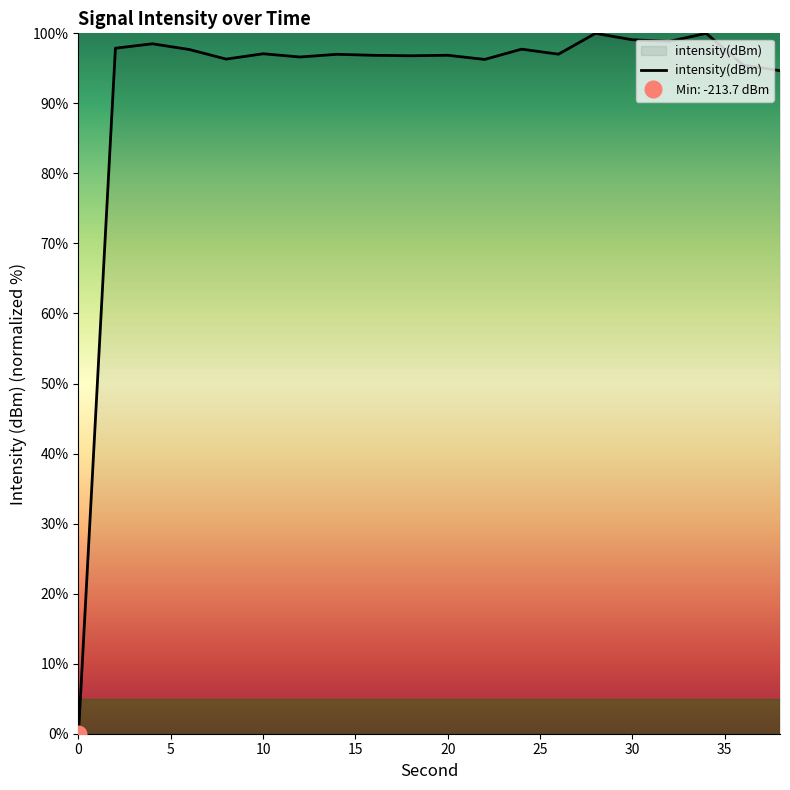

What is the change in value from 14 to 22?

-0.7